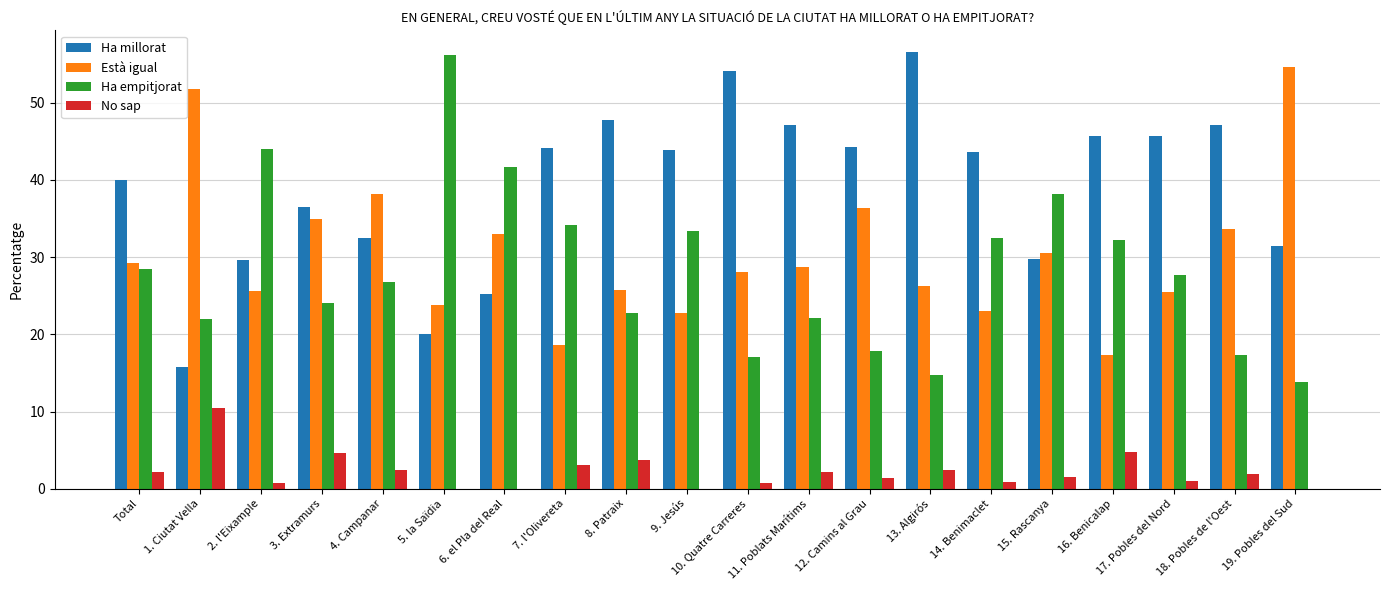

What is the total value across all series at 11. Poblats Marítims?

100.0